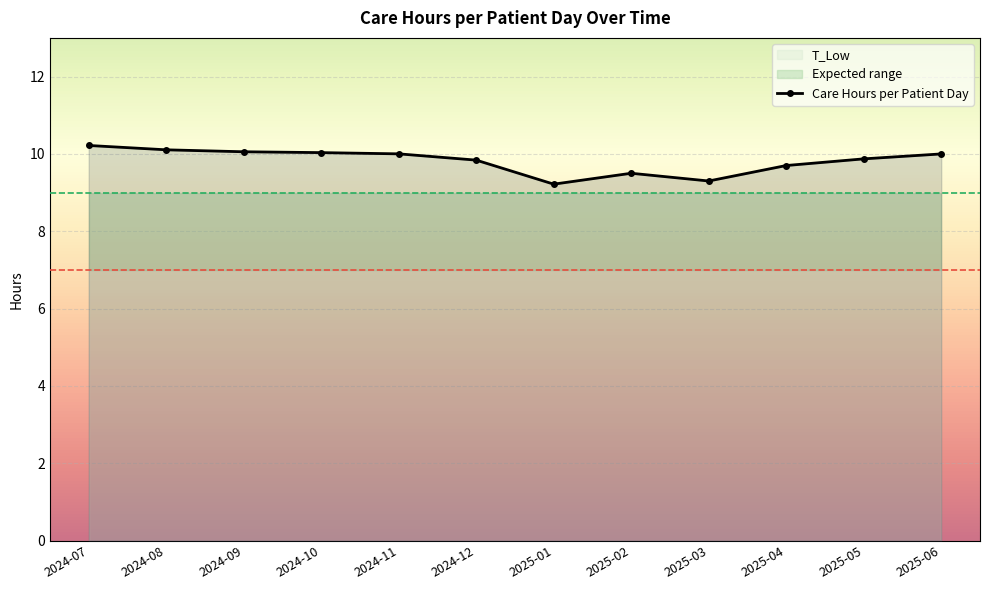

How many series are shown in this chart?

1